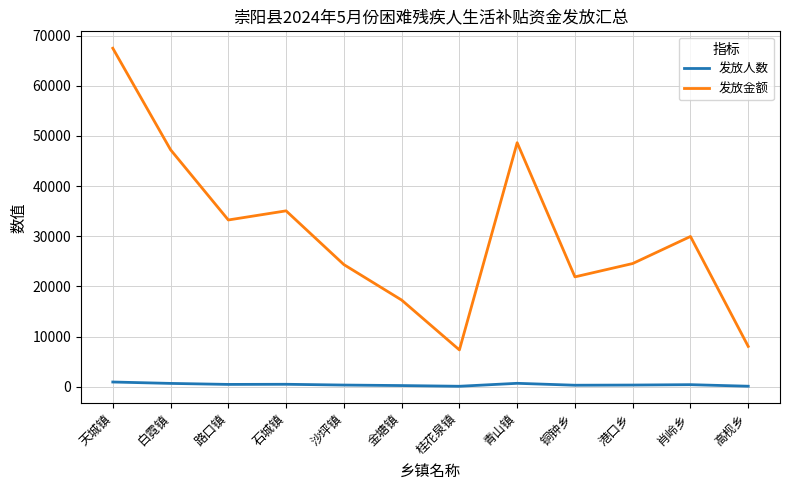

What is the maximum value for 发放金额?

67480